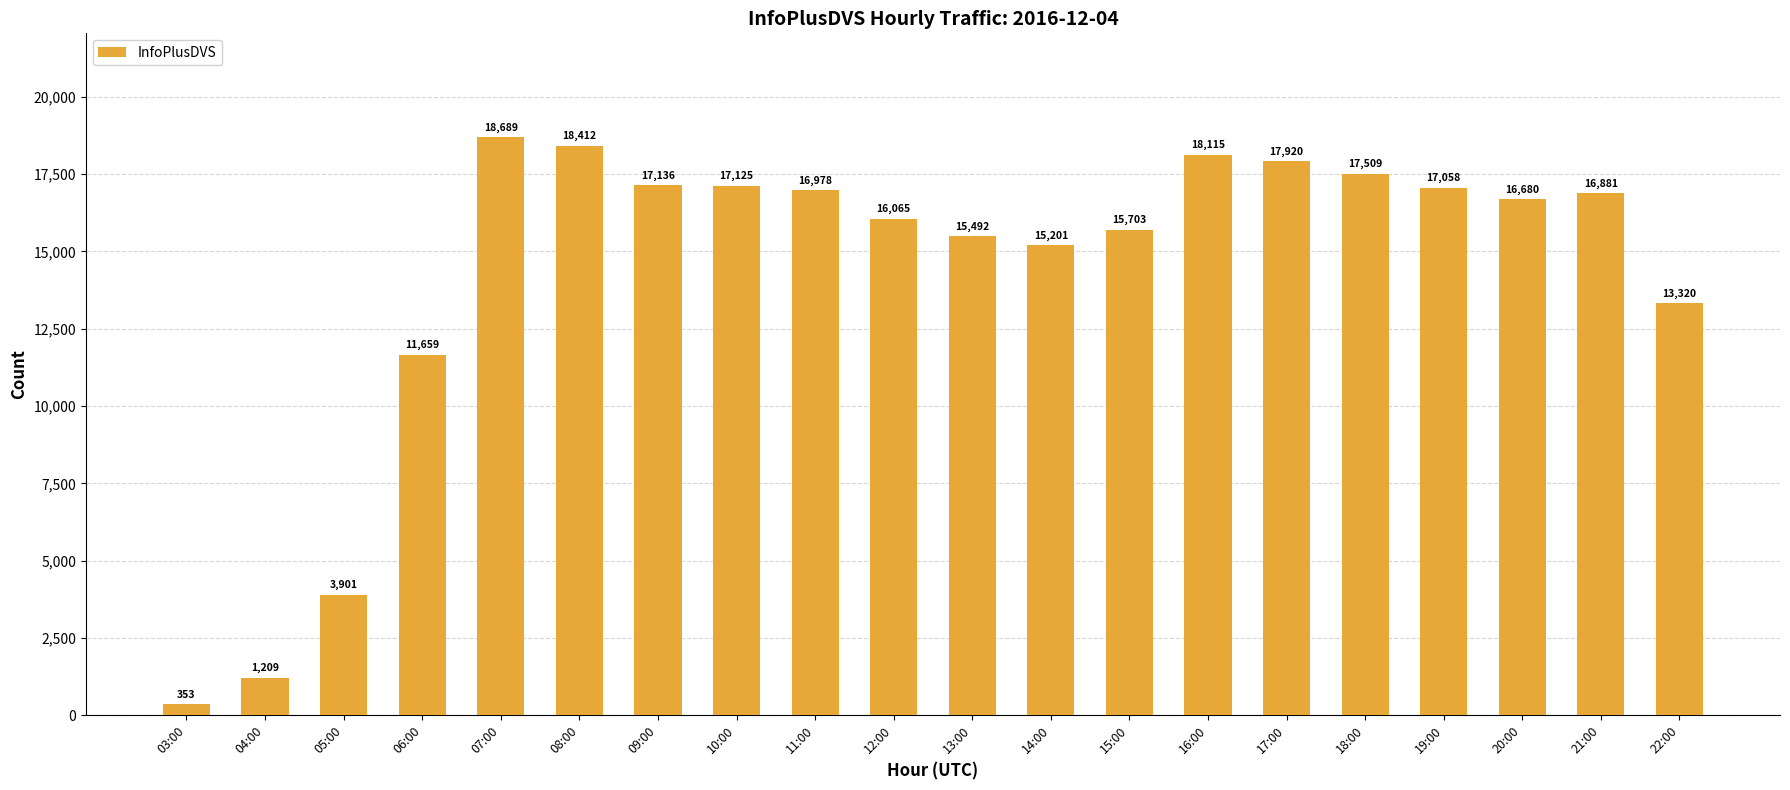

At which label is the value closest to 9521?

06:00